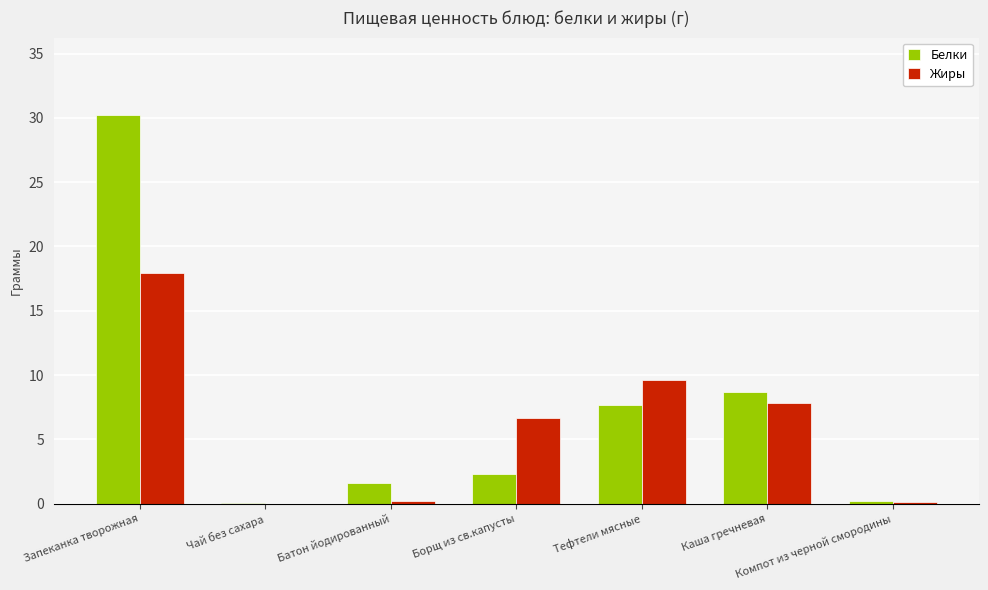

Which category has the highest value across all series?

Запеканка творожная